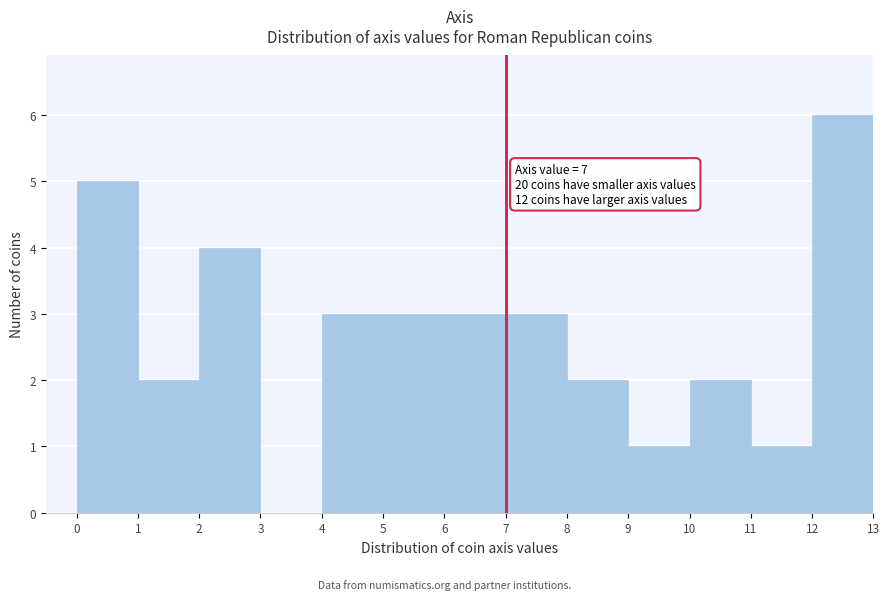

Which range on the x-axis has the tallest bar?

12 to 13